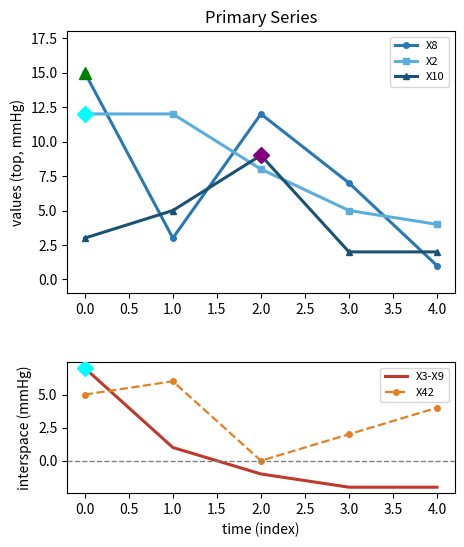

How many intersections are there between X3-X9 and X10?

1